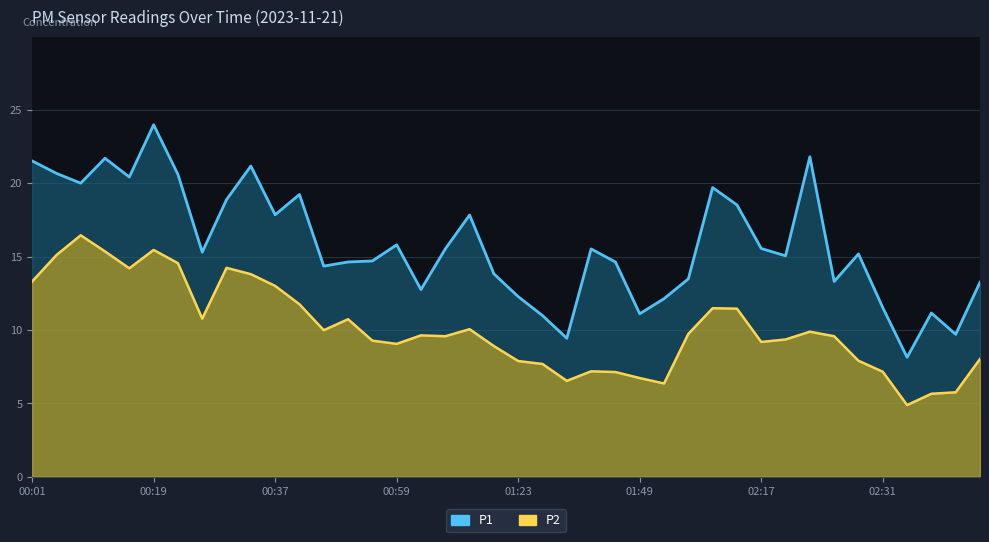

Does the chart display data point markers on the line(s)?

No